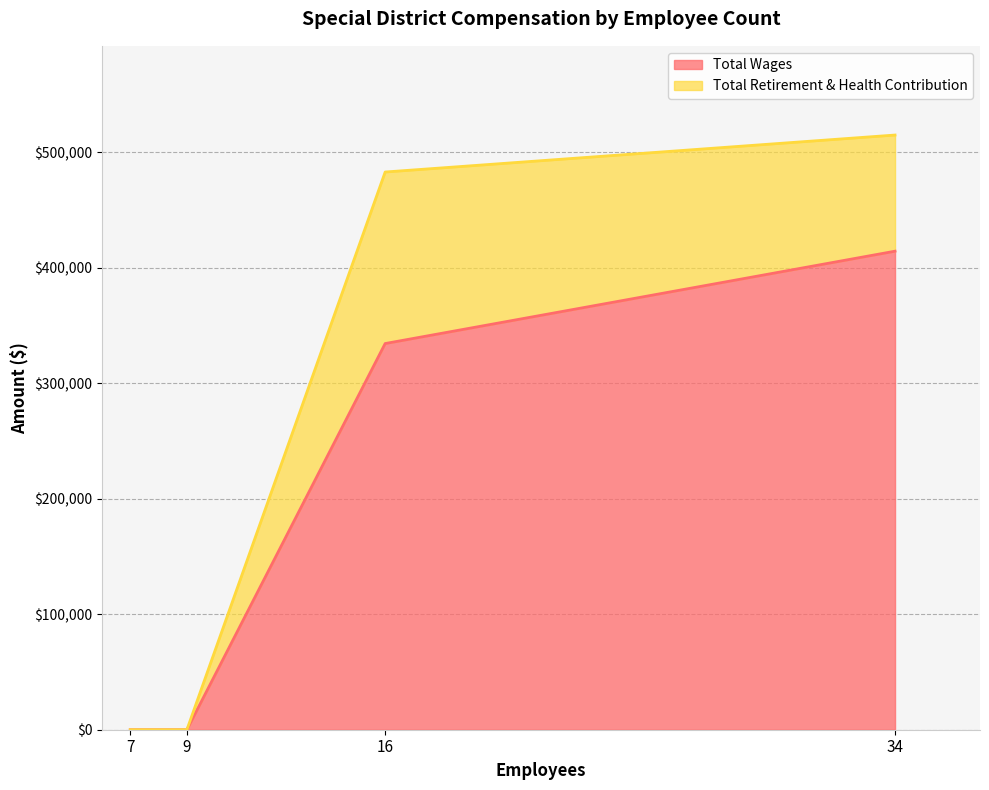

What is the maximum value for Total Wages?

414250